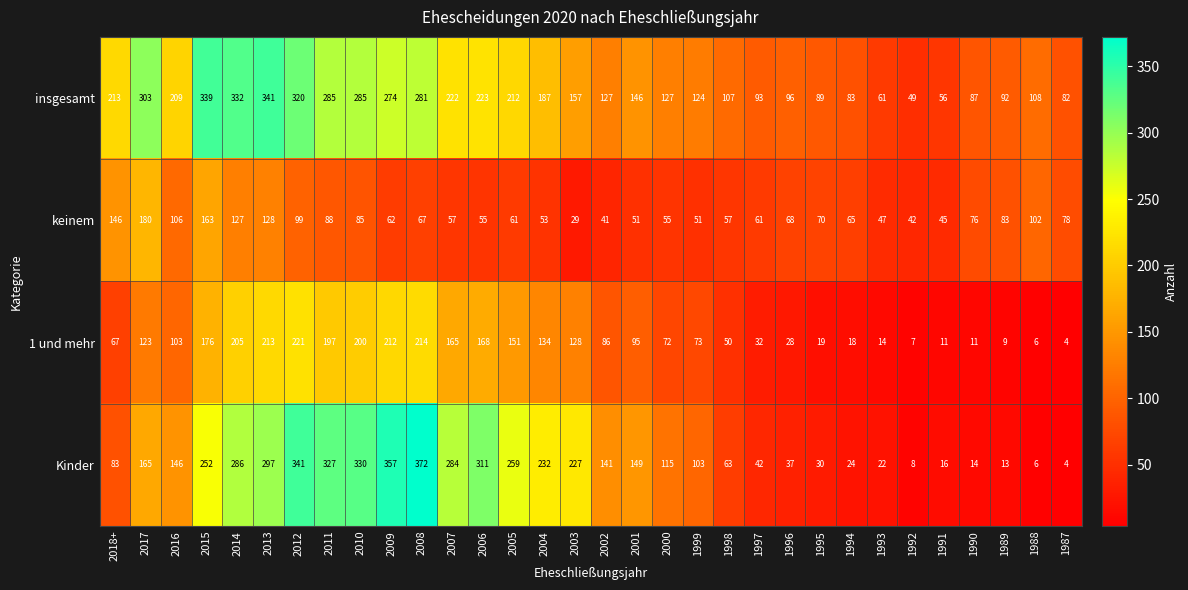

What is the highest value of the keinem series?

180